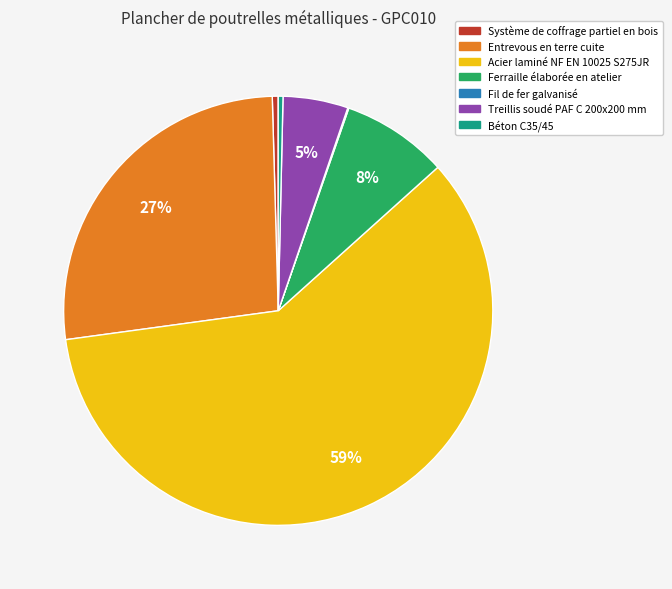

Is there any slice that represents more than half of the pie?

Yes